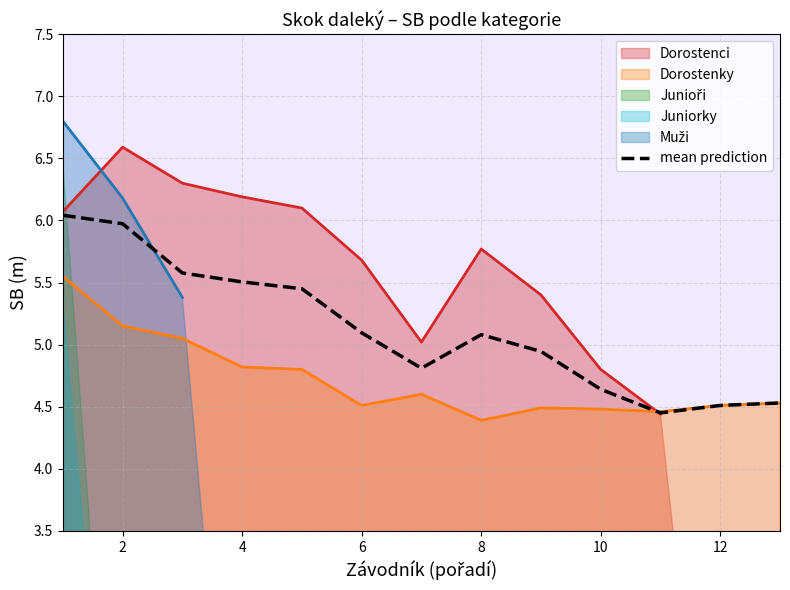

The Dorostenky series shows 8.6 at 4. True or false?

False